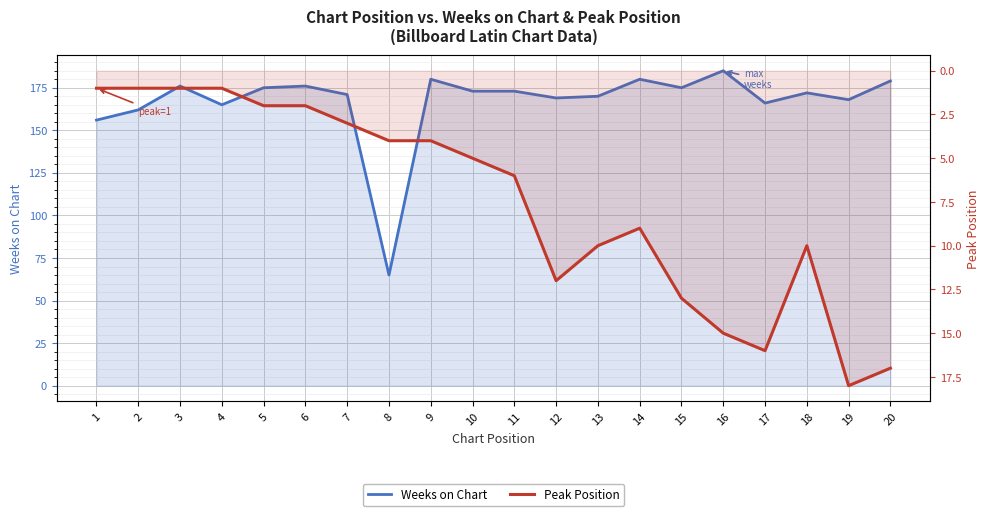

Which category has the lowest value across all series?

1